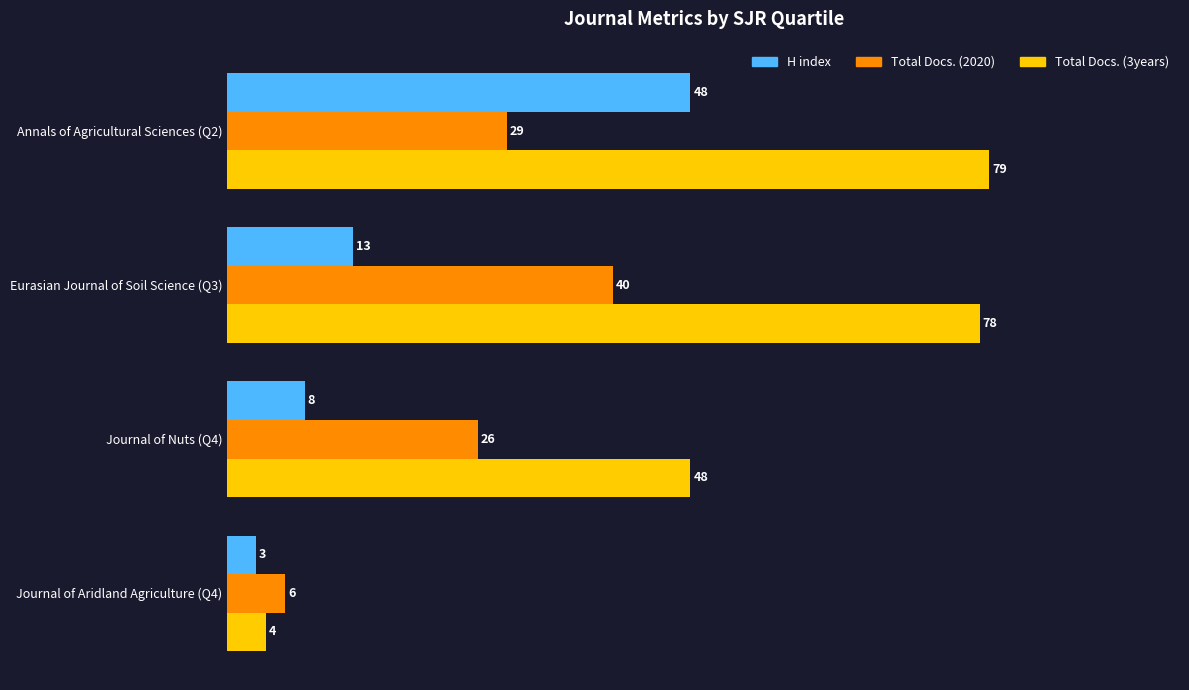

What is the difference between the second highest and minimum values in the Total Docs. (2020) series?

23